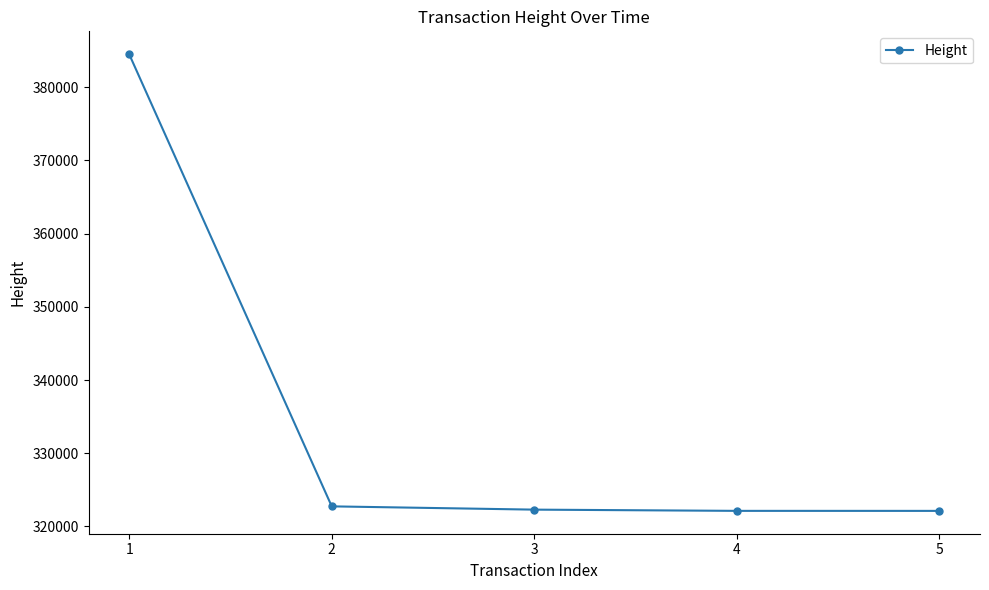

What is the value of the 5th point from the left?

322128